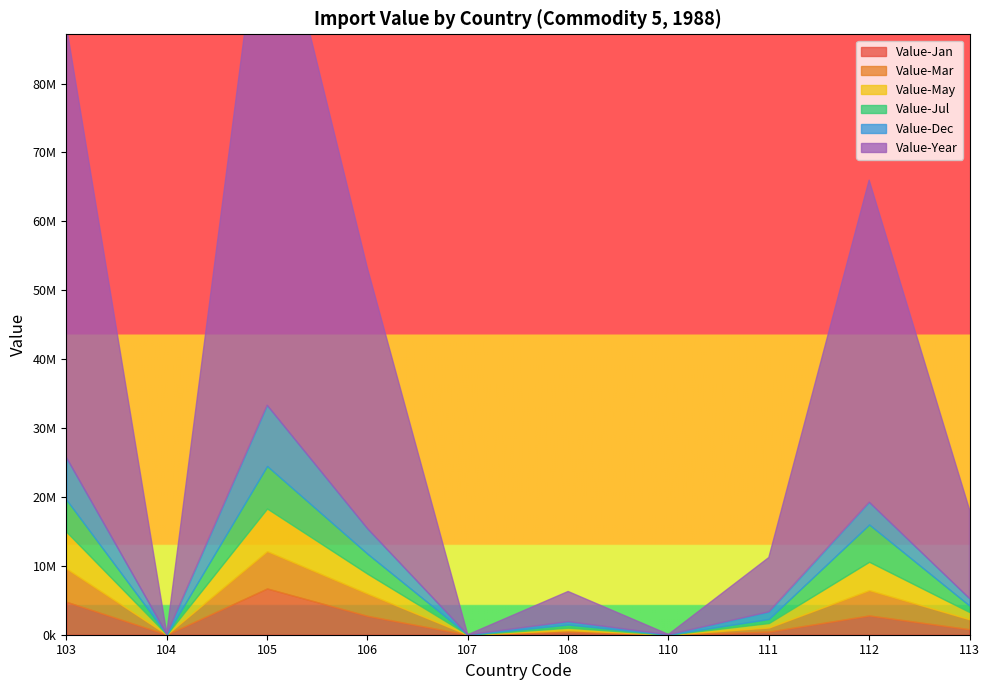

Does the chart have visible grid lines?

No